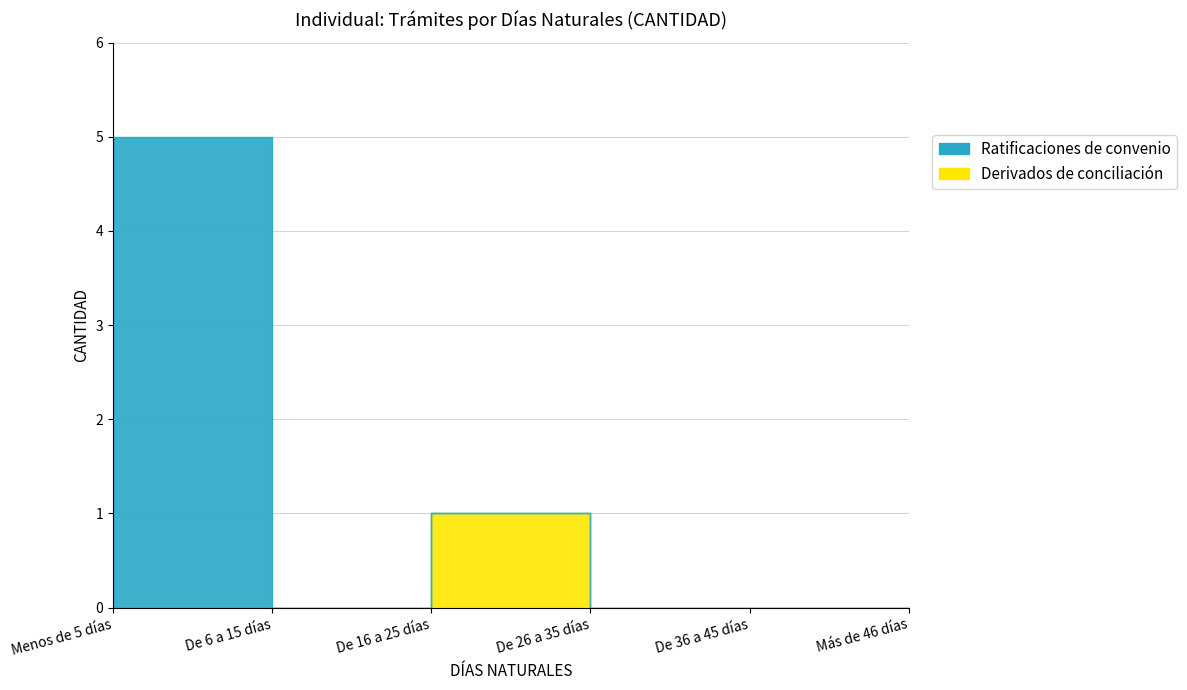

True or false: Ratificaciones de convenio and Derivados de conciliación intersect in this chart.

False